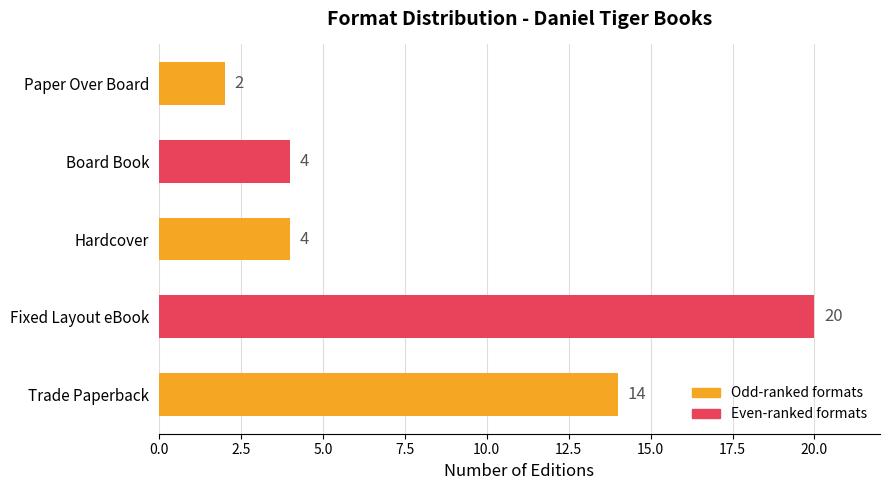

What is the average value?

9